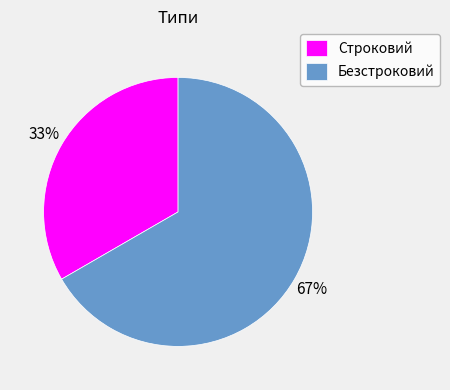

What is the largest slice in the pie chart?

Безстроковий